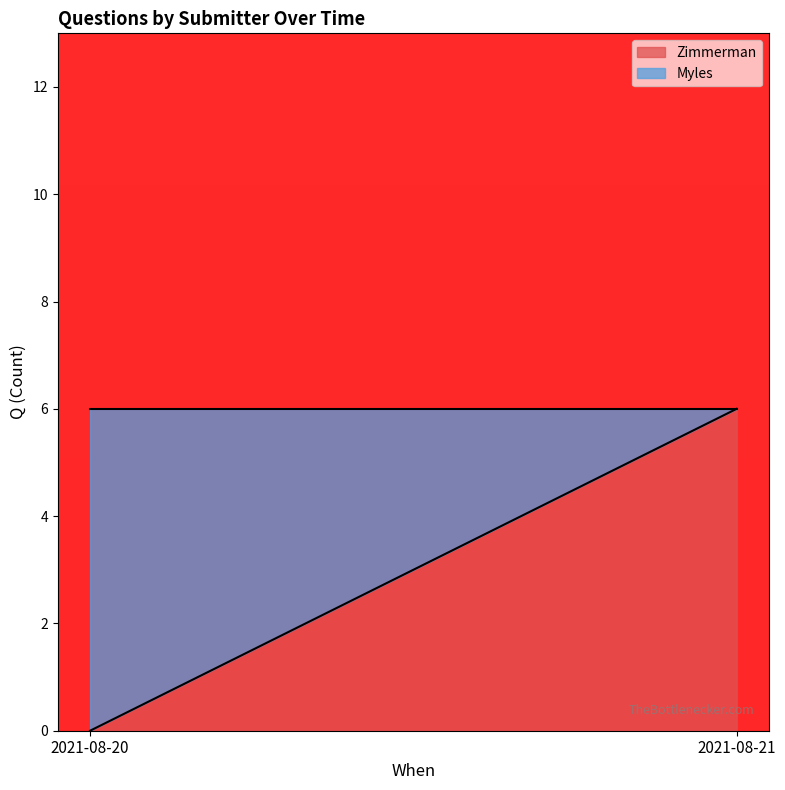

List the labels in order of Zimmerman value, largest first.

2021-08-21, 2021-08-20